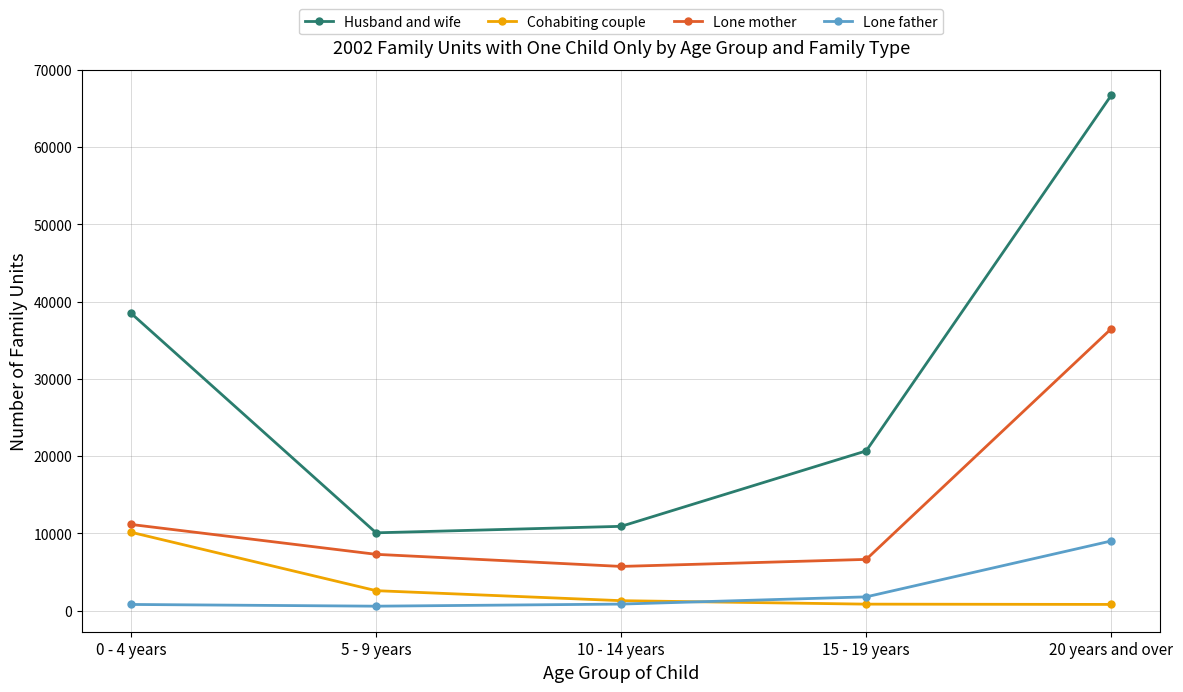

What are all the series names shown in the legend?

Husband and wife, Cohabiting couple, Lone mother, Lone father